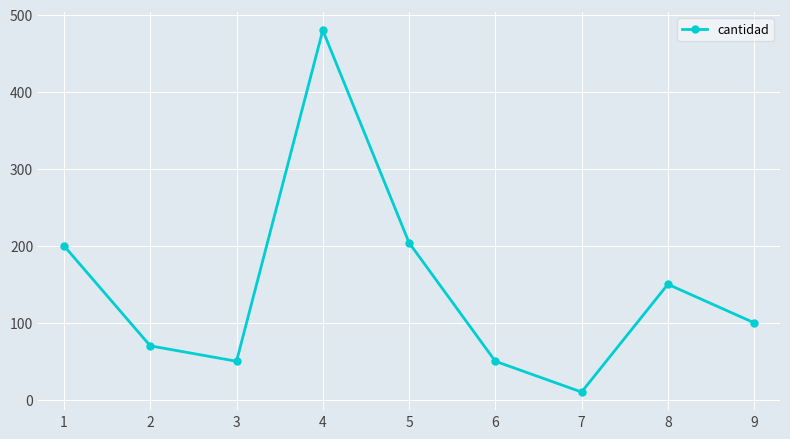

How many lines are shown in the chart?

1